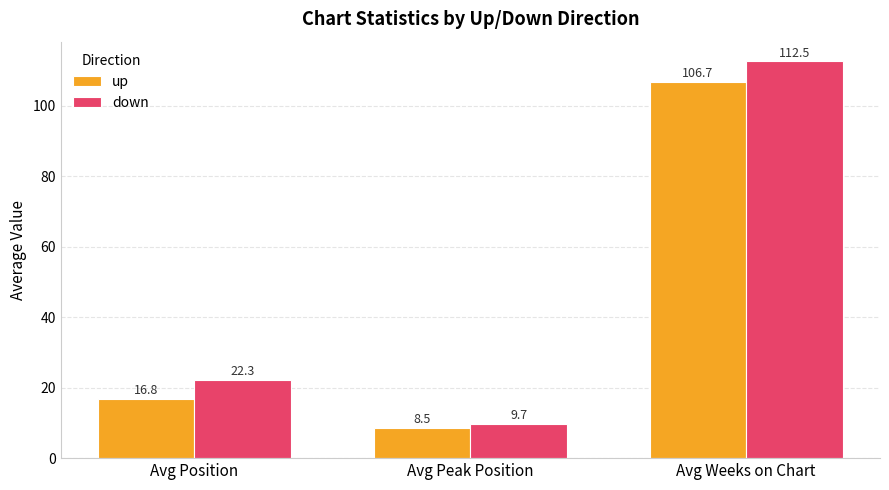

How many values in the up series are below 16?

1